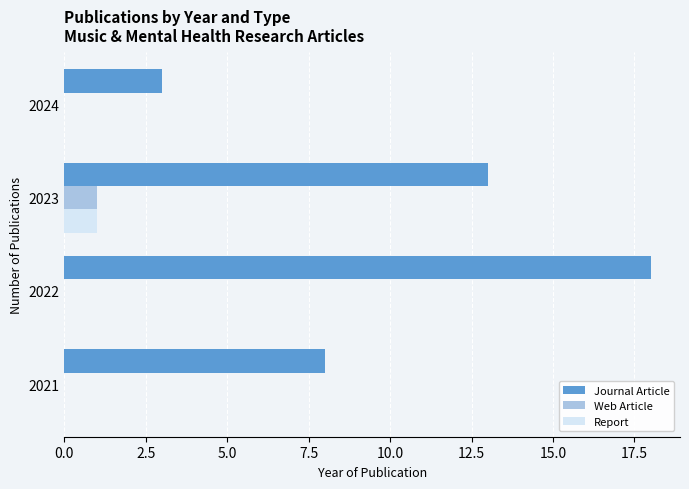

At which category is the sum across all series the highest?

2022